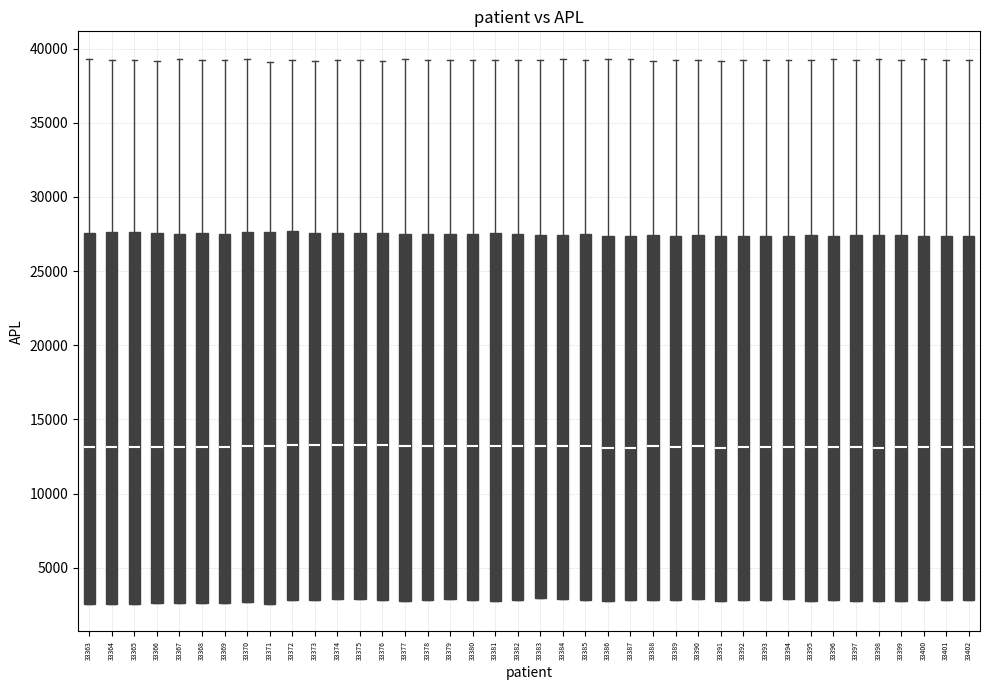

Where does the upper whisker of the box at x = 33364 end on the y-axis? The values are not printed on the chart, so give them approximately, as read against the axis.

39000